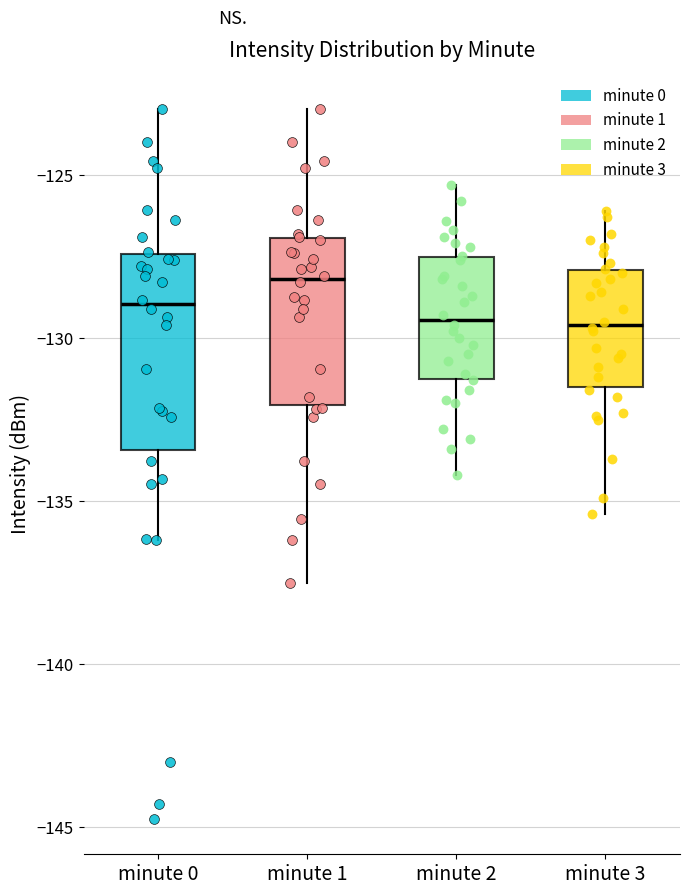

Which box is the tallest, from its lower edge to its upper edge?

minute 0